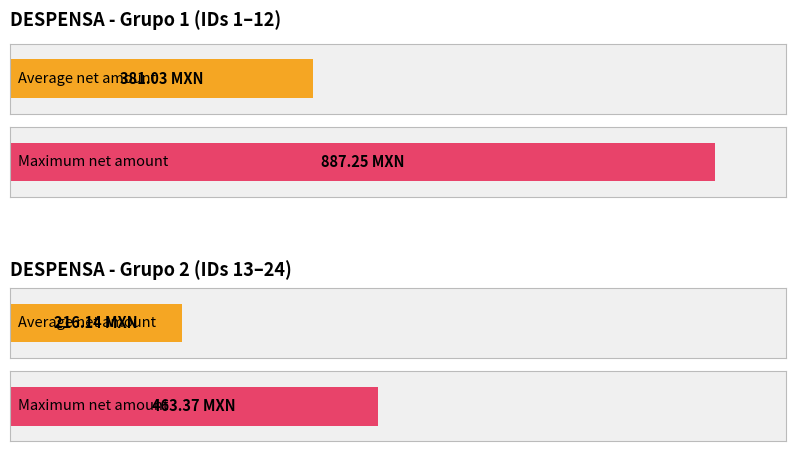

Does the chart contain stacked bars?

No